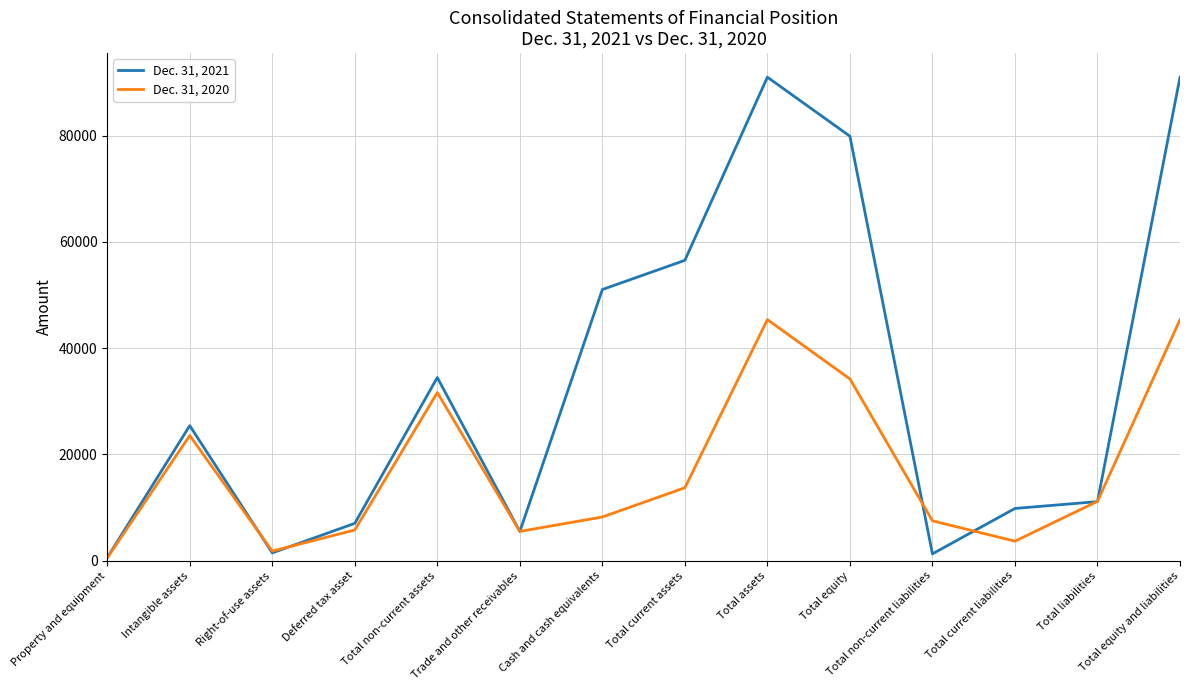

Is the value of Dec. 31, 2021 at Total current liabilities greater than the value of Dec. 31, 2020 at Property and equipment?

Yes